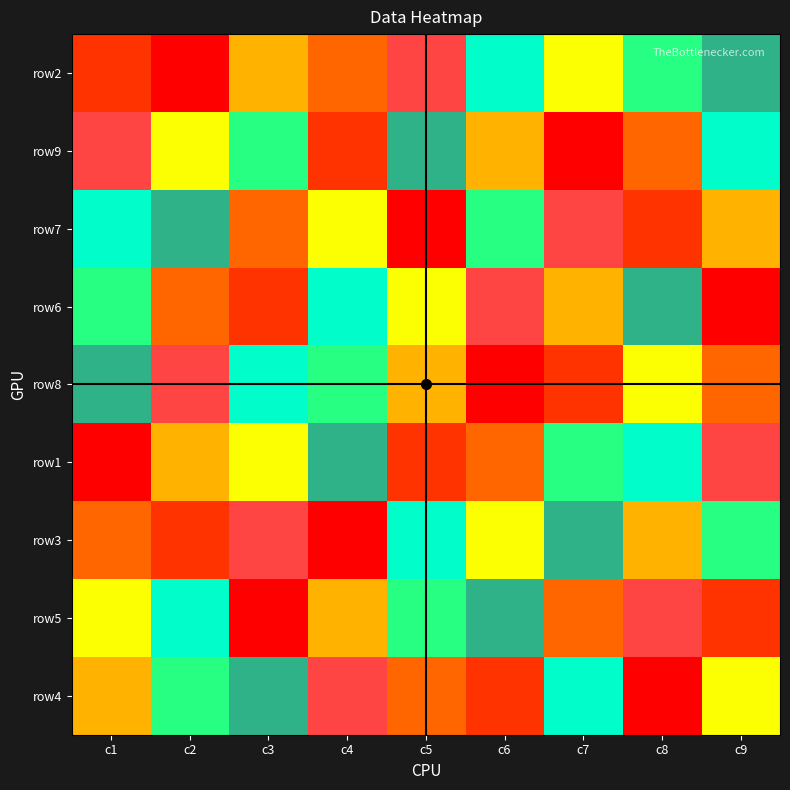

Which label corresponds to the largest value in the chart?

c5